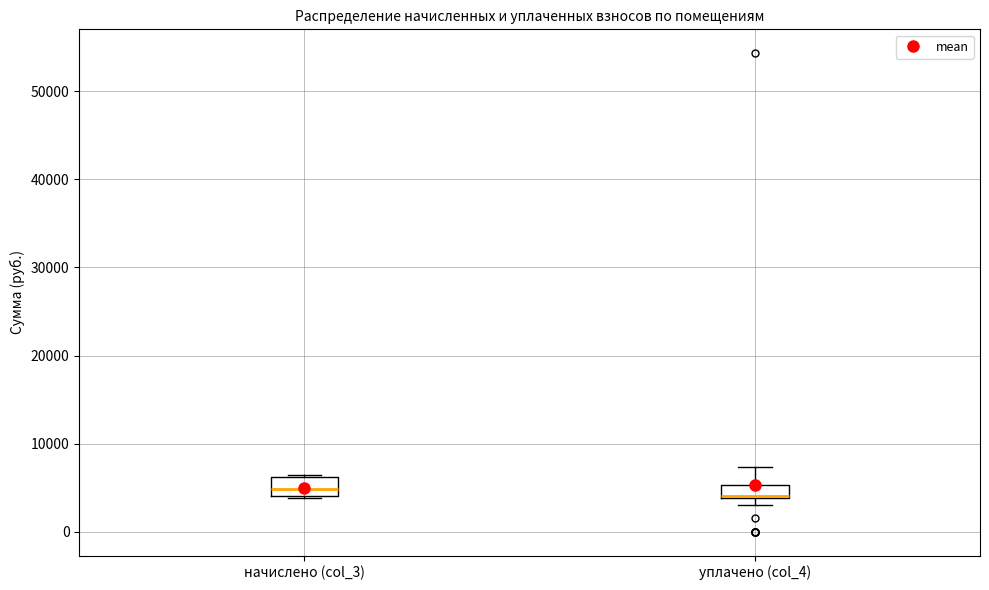

Where is the upper edge of the box for уплачено (col_4) on the y-axis? The values are not printed on the chart, so give them approximately, as read against the axis.

5000